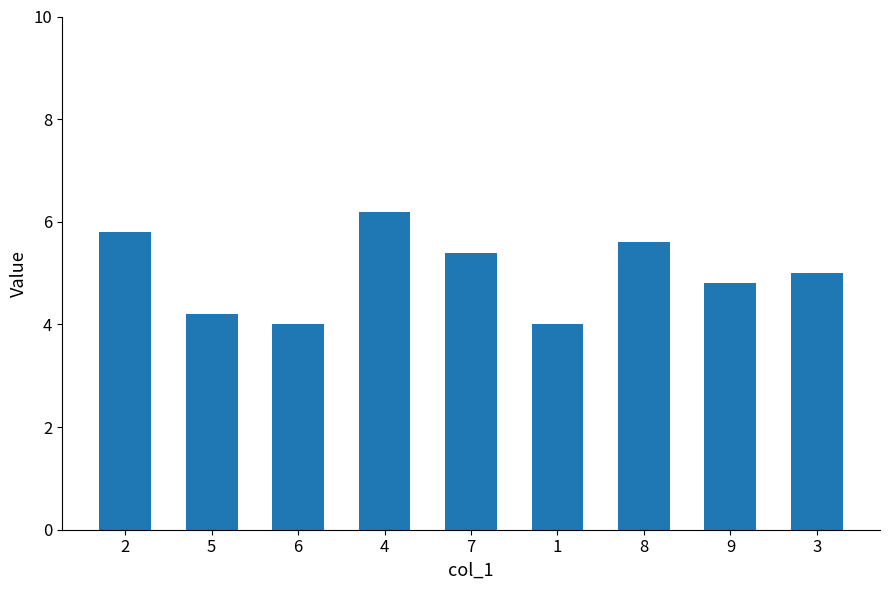

Between 2 and 6, which is larger?

2